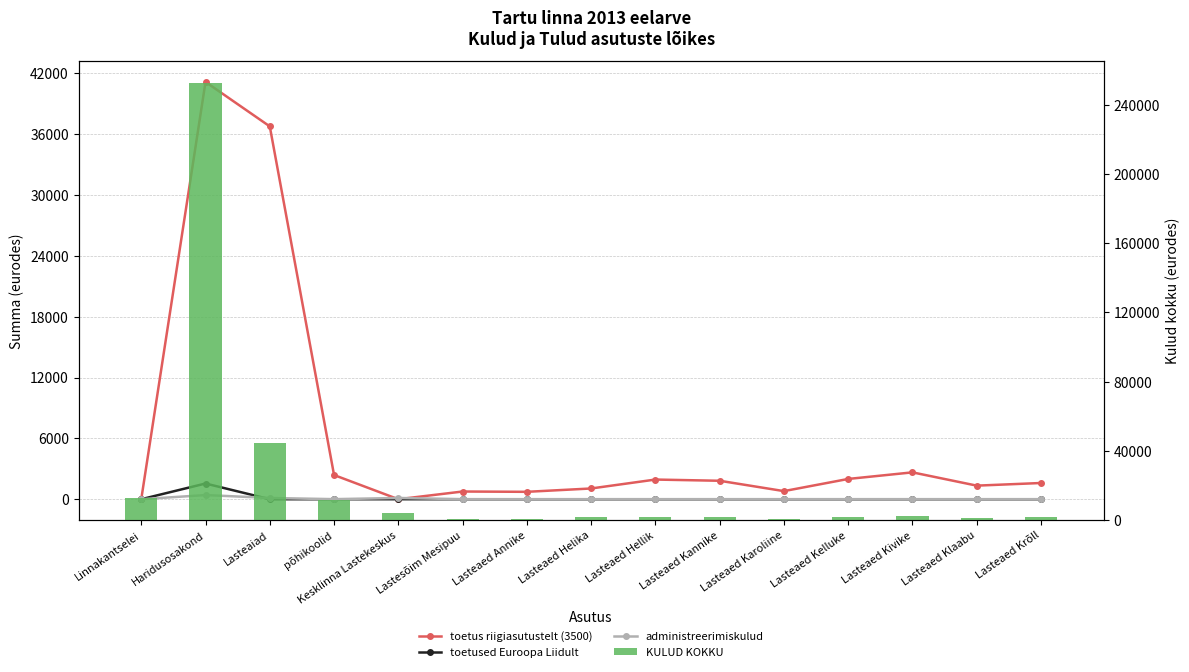

Which has a higher value, Lasteaed Klaabu or põhikoolid?

põhikoolid